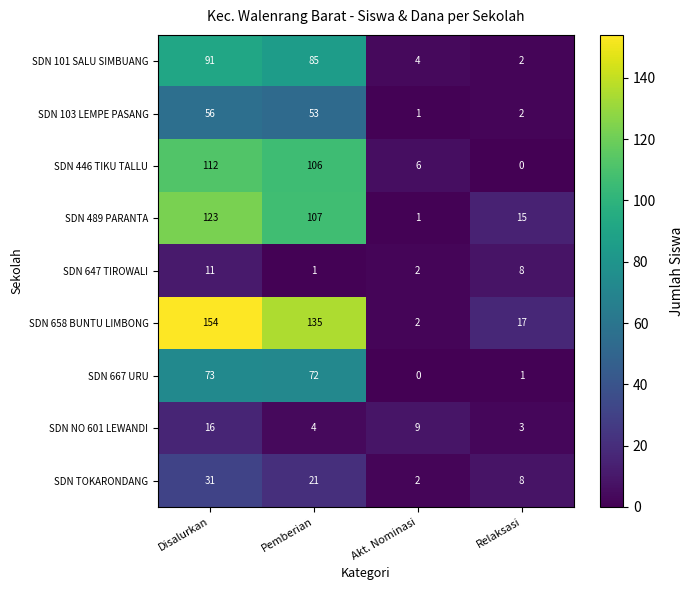

The SDN NO 601 LEWANDI series shows 16 at Disalurkan. True or false?

True